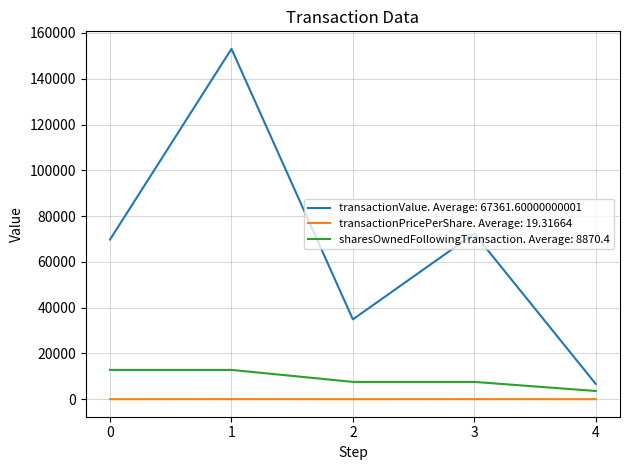

What is the maximum value shown in the chart?

153072.0